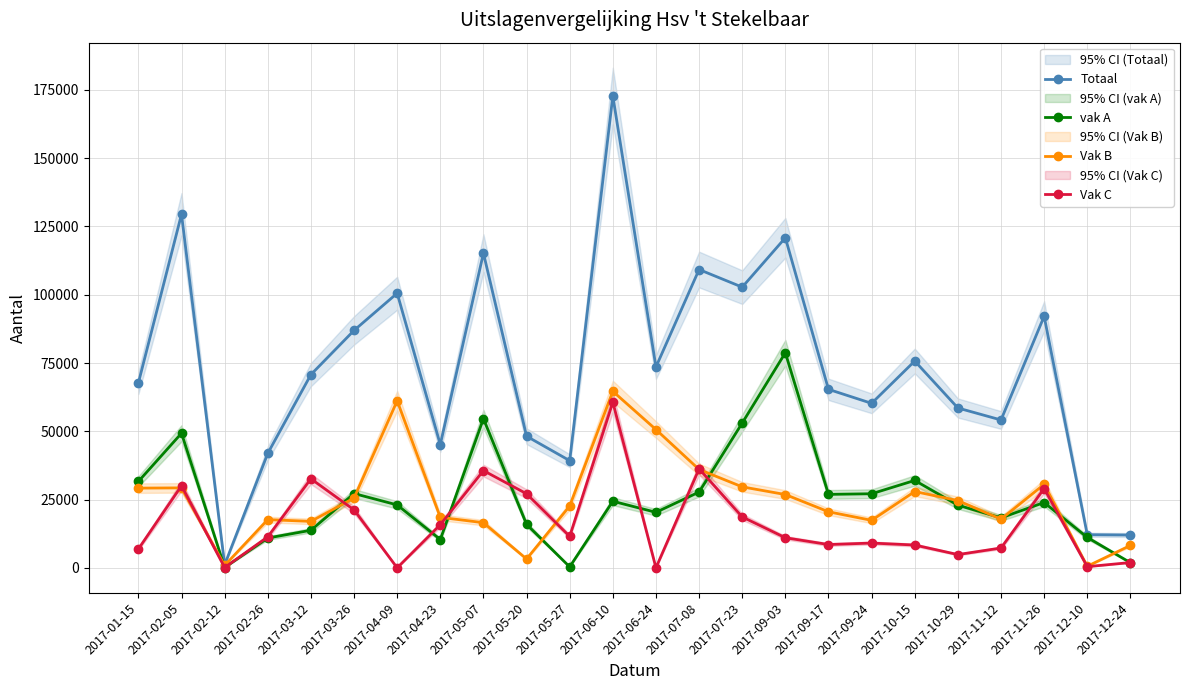

At which label does vak A first exceed 23918?

2017-01-15